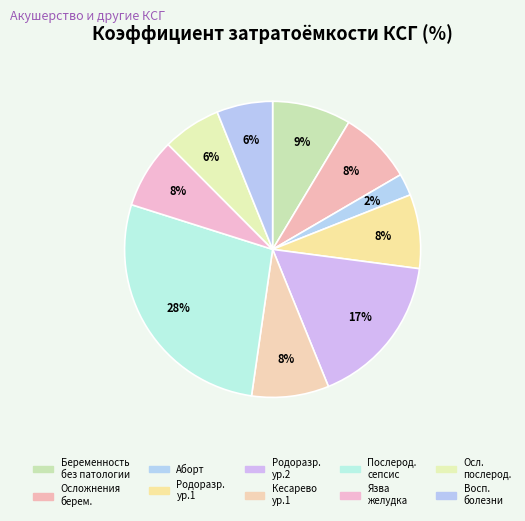

Count the number of slices in the pie.

10